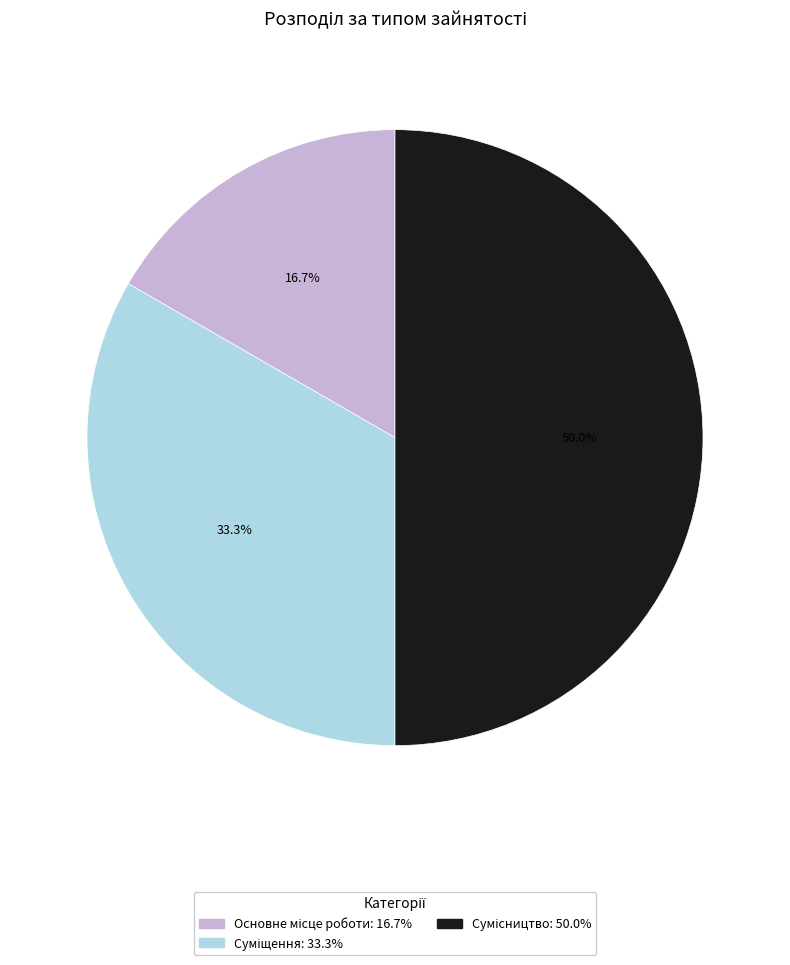

To the nearest percent, what is the combined percentage of Сумісництво and Основне місце роботи?

67%